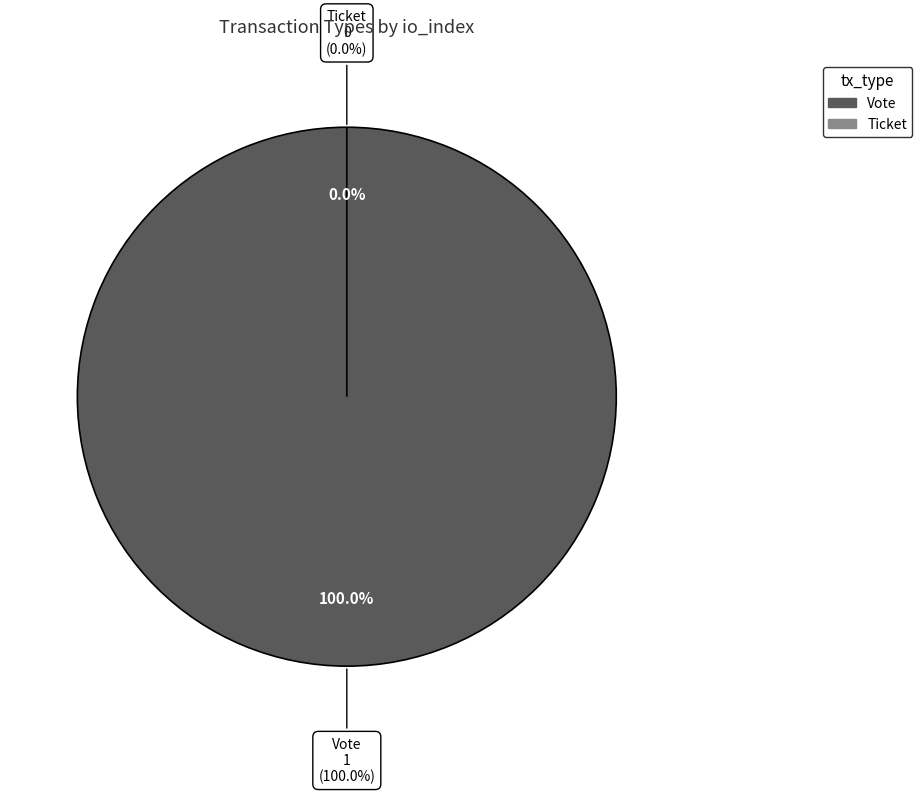

What portion of the pie excludes Ticket (io_index=0)?

100.0%